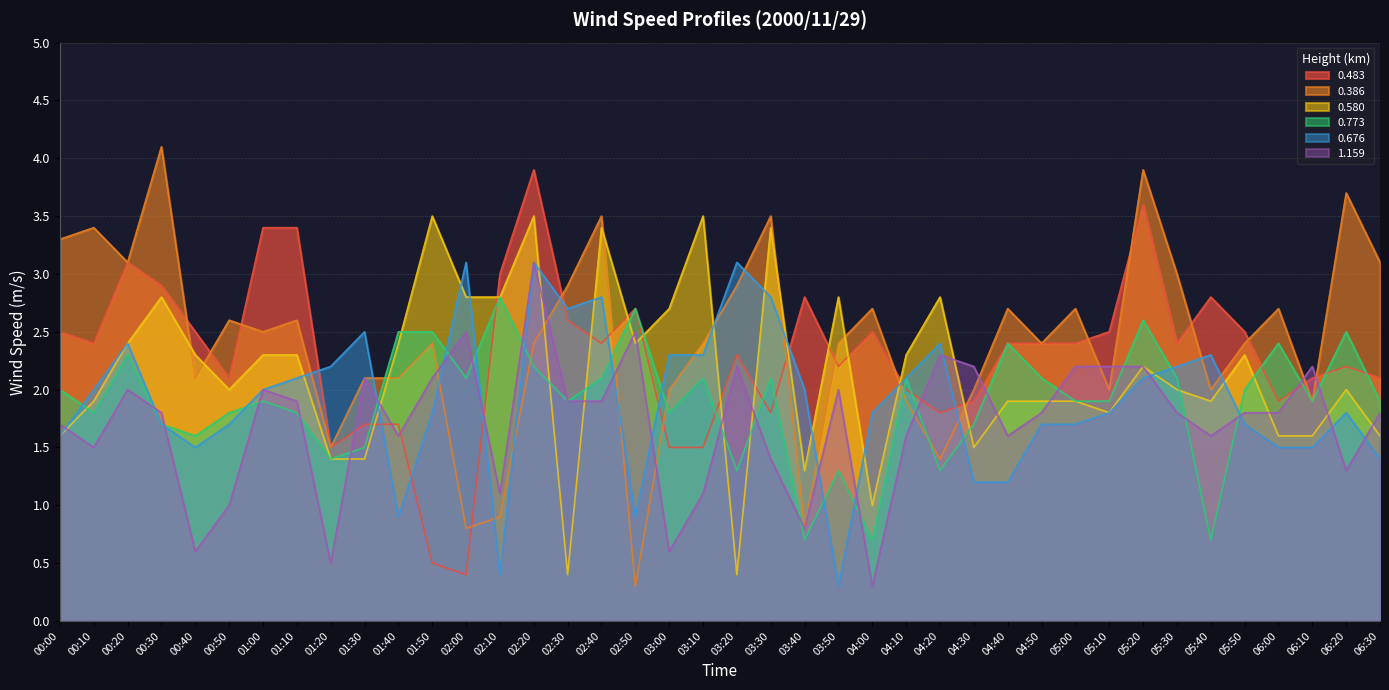

True or false: 0.386 has more than 2 interior local peaks.

True